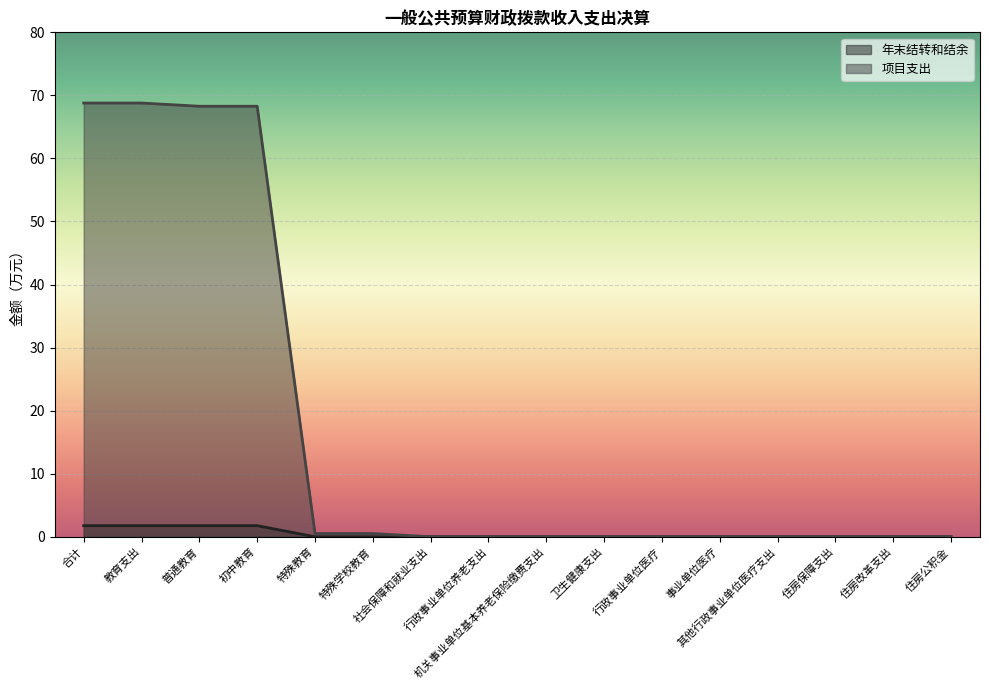

Between 机关事业单位基本养老保险缴费支出 and 住房保障支出, which is larger?

机关事业单位基本养老保险缴费支出